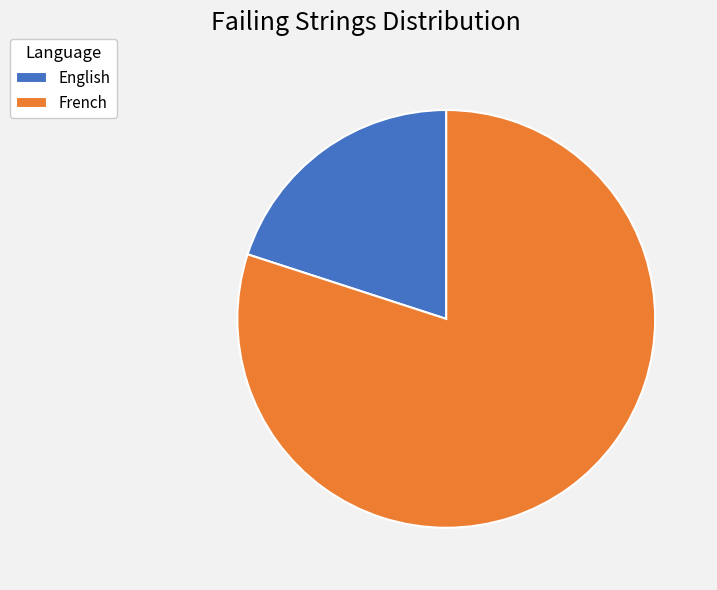

Is English the majority of the pie?

No